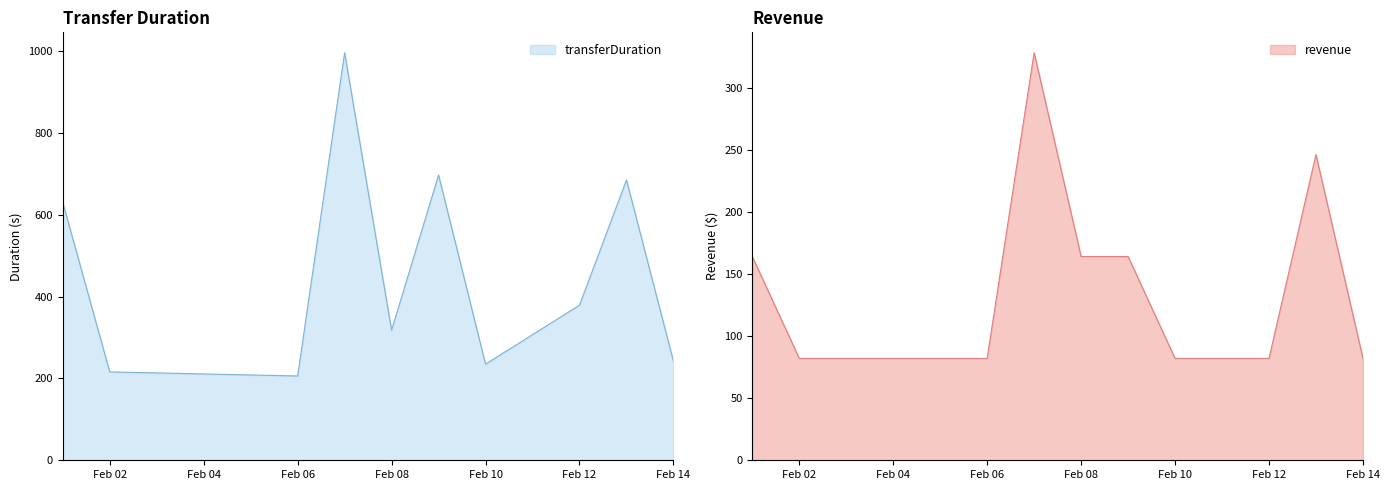

Where is transferDuration nearest to the value 601?

2024-02-01